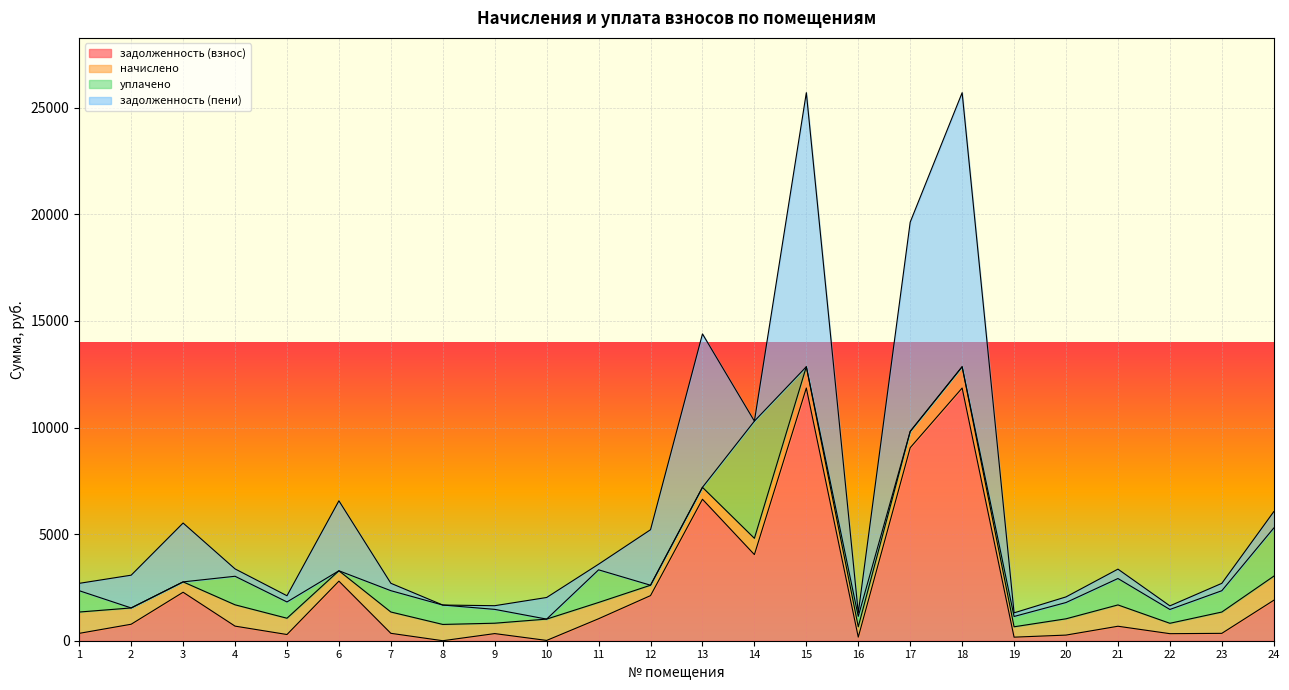

What is the difference between the highest and lowest values at 6?

3281.0